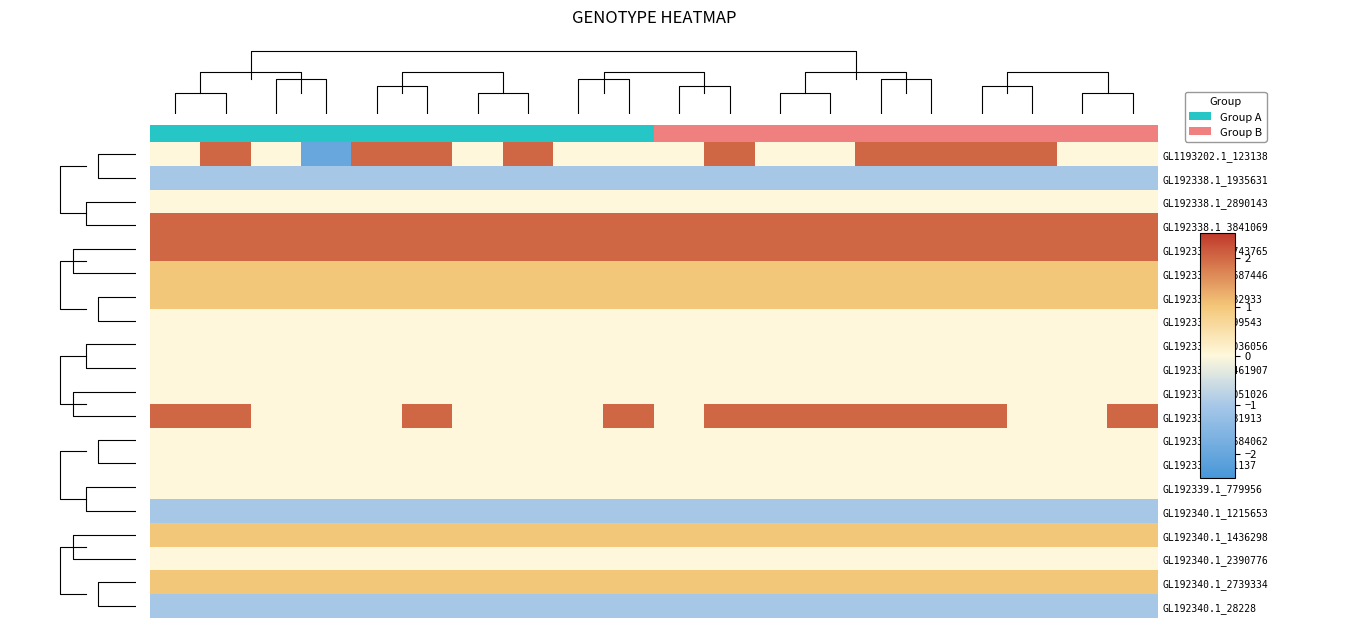

What is the sum of all GL192340.1_2739334 values?

20